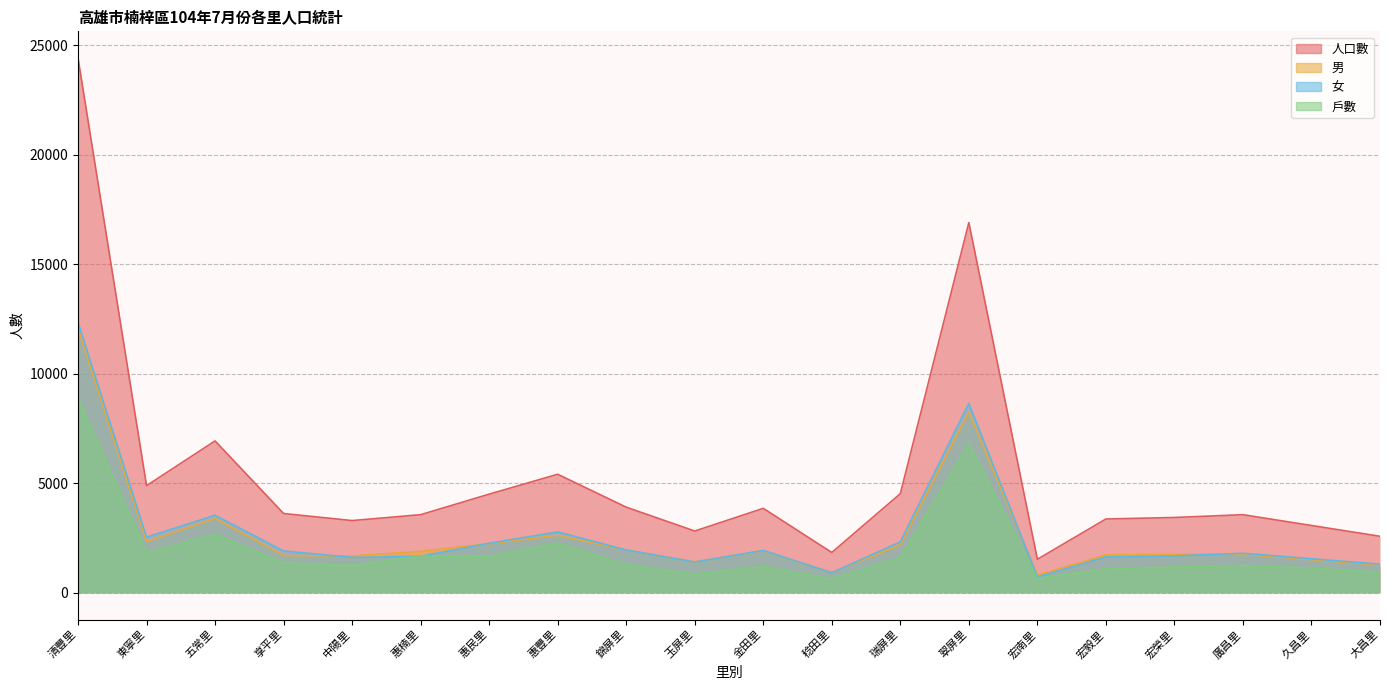

Which has a higher value, 翠屏里 or 大昌里?

翠屏里